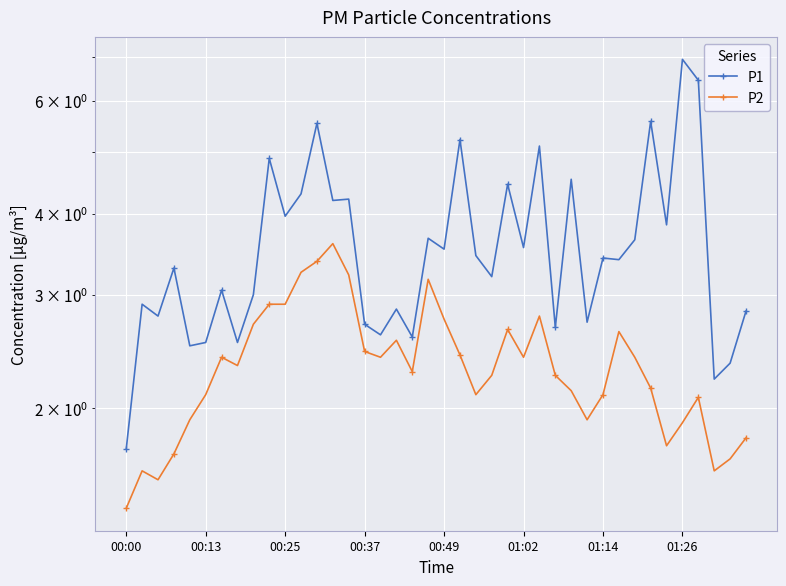

The P1 series shows 1.5 at 13. True or false?

False